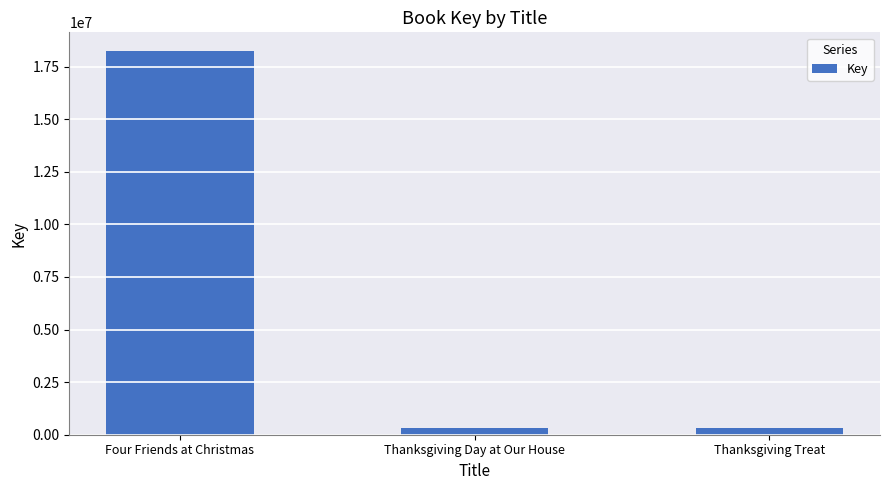

Which has a higher value, Thanksgiving Day at Our House or Four Friends at Christmas?

Four Friends at Christmas